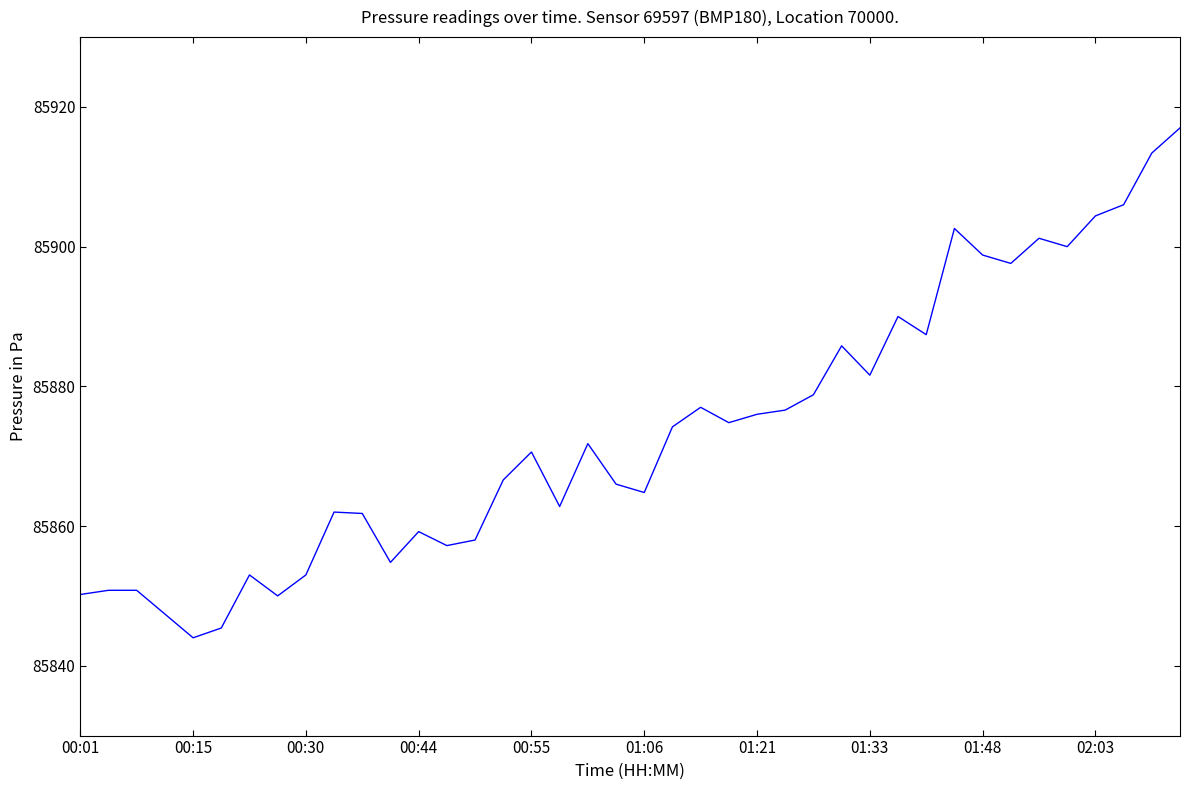

What is the maximum value shown in the chart?

85917.0